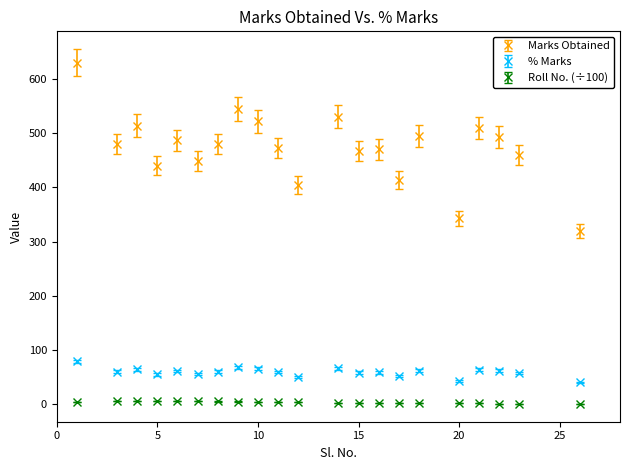

Which series has the largest total across all categories?

Marks Obtained